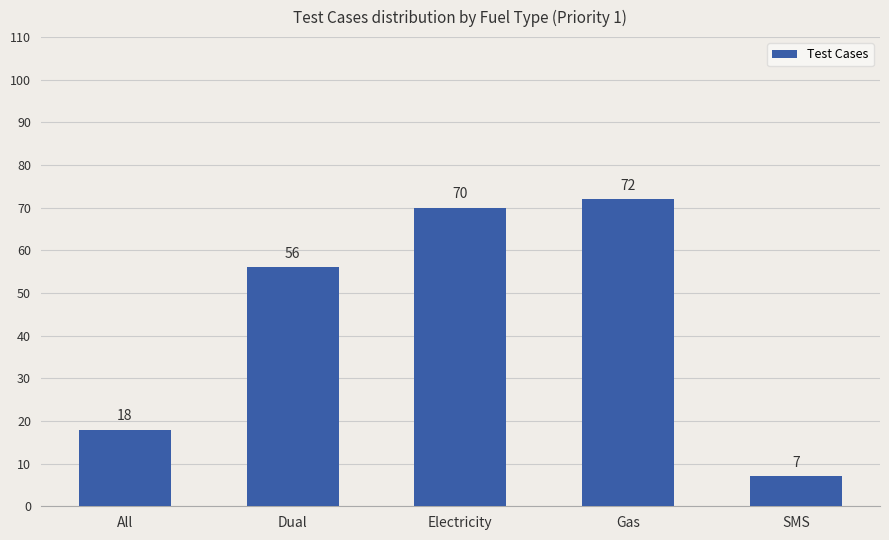

What is the sum of all values?

223